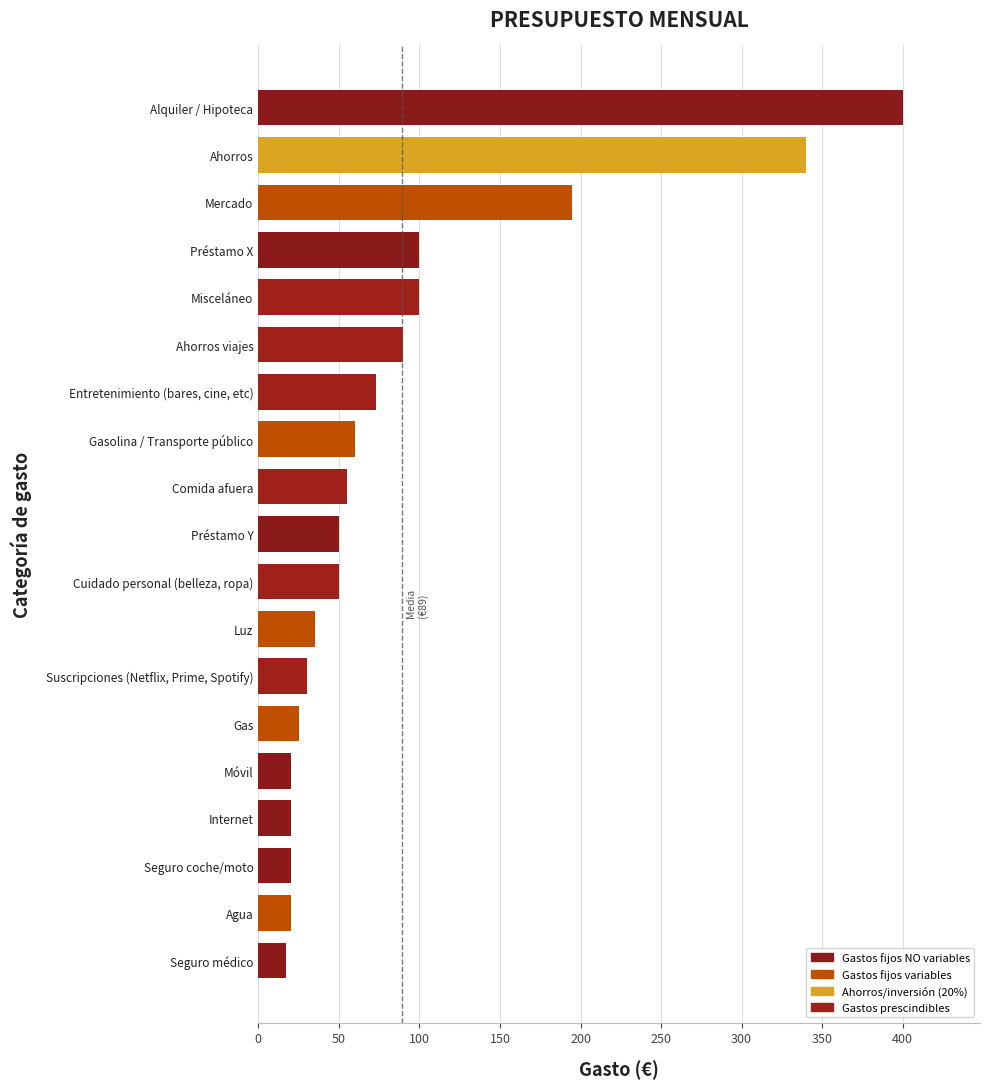

The value at Misceláneo is 100. True or false?

True